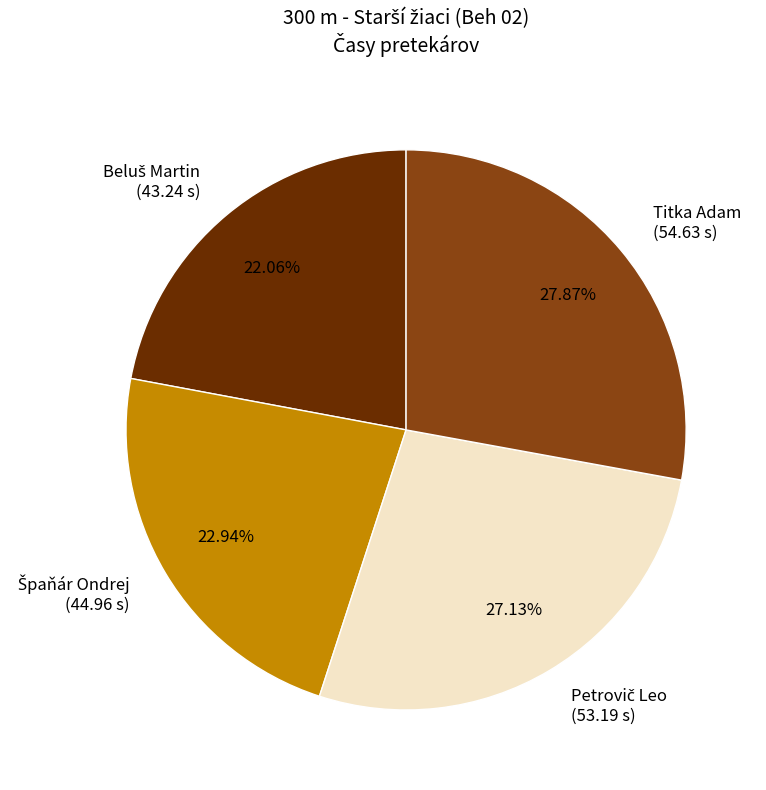

Is there a majority slice in this chart?

No